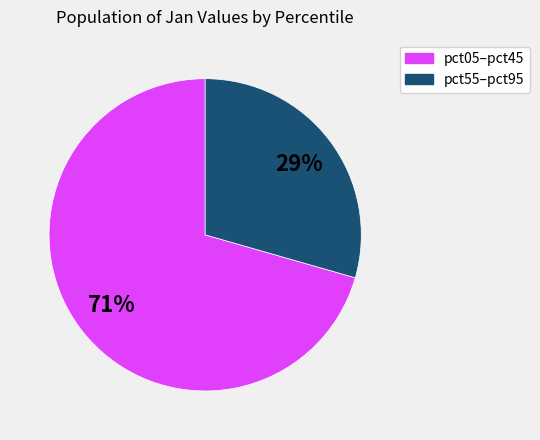

Does any single category account for the majority?

Yes